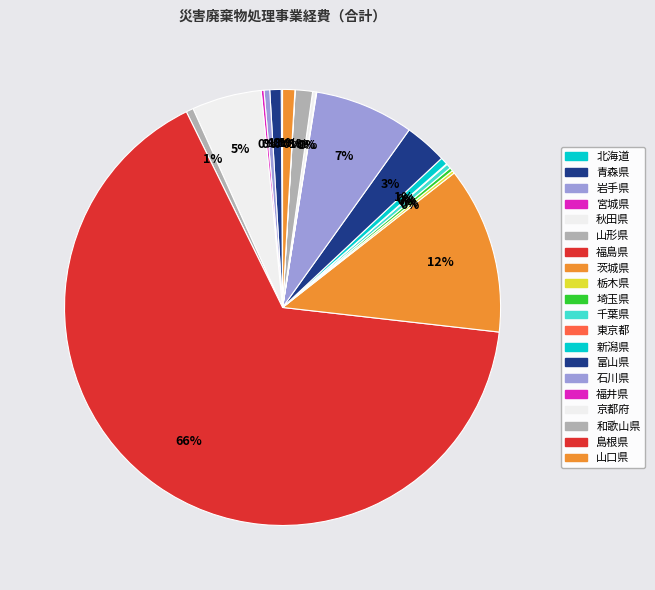

How many slices are in this pie chart?

20